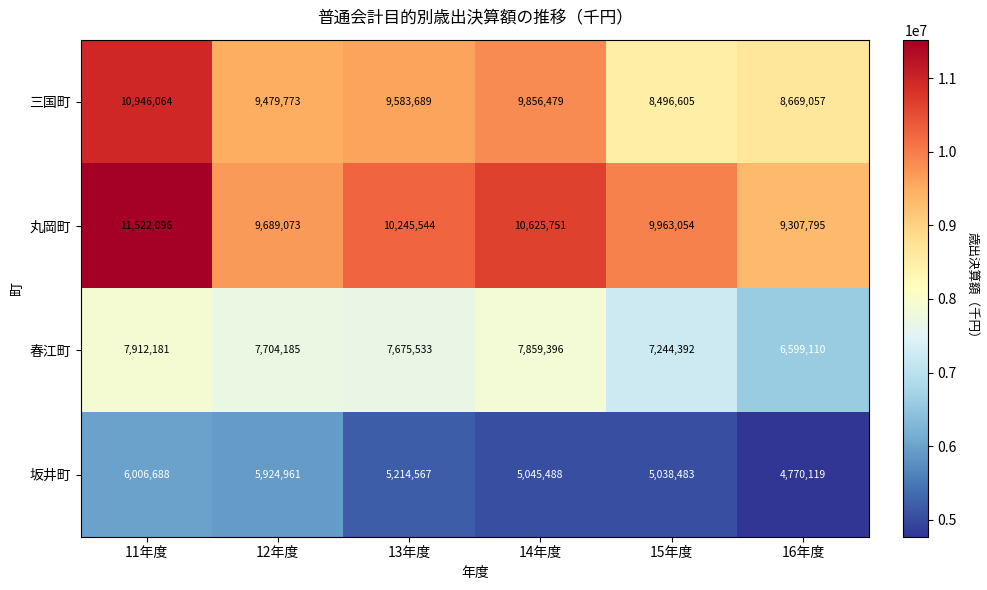

What is the maximum value for 春江町?

7912181